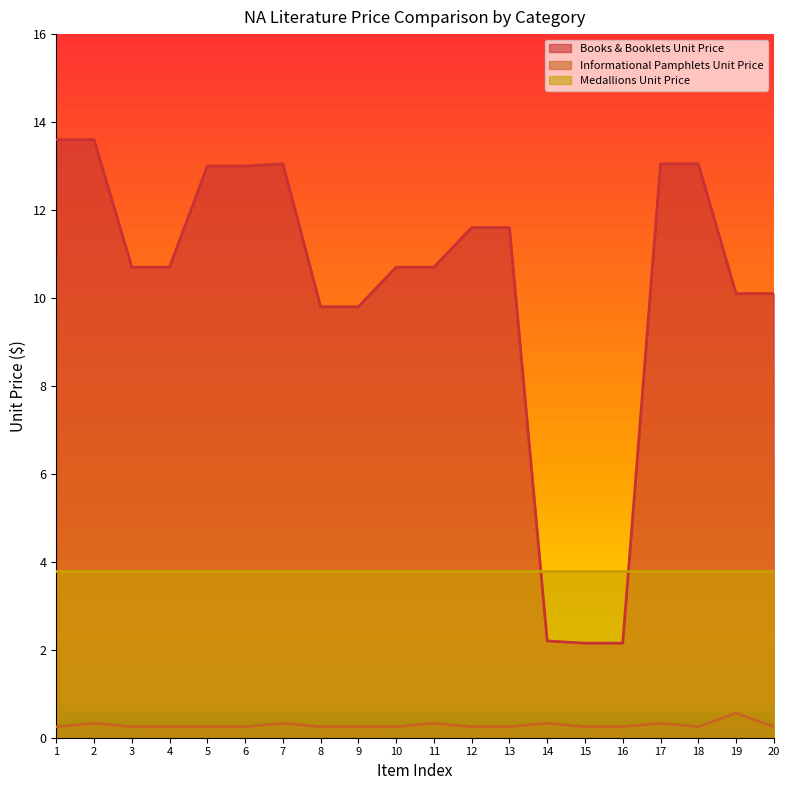

What is the difference between the maximum and second lowest values in the Informational Pamphlets Unit Price series?

0.3